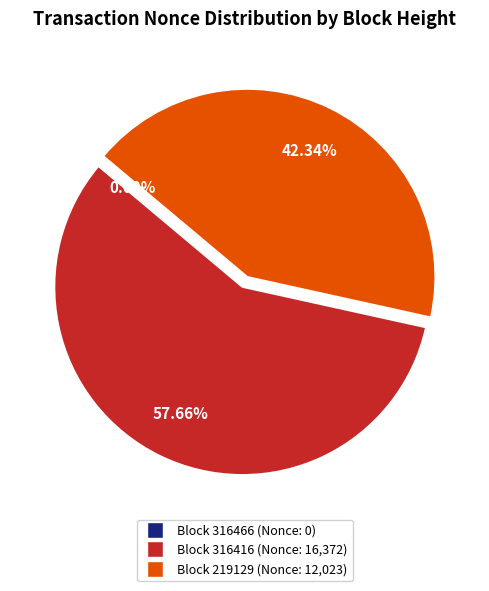

Is there any slice that represents more than half of the pie?

Yes